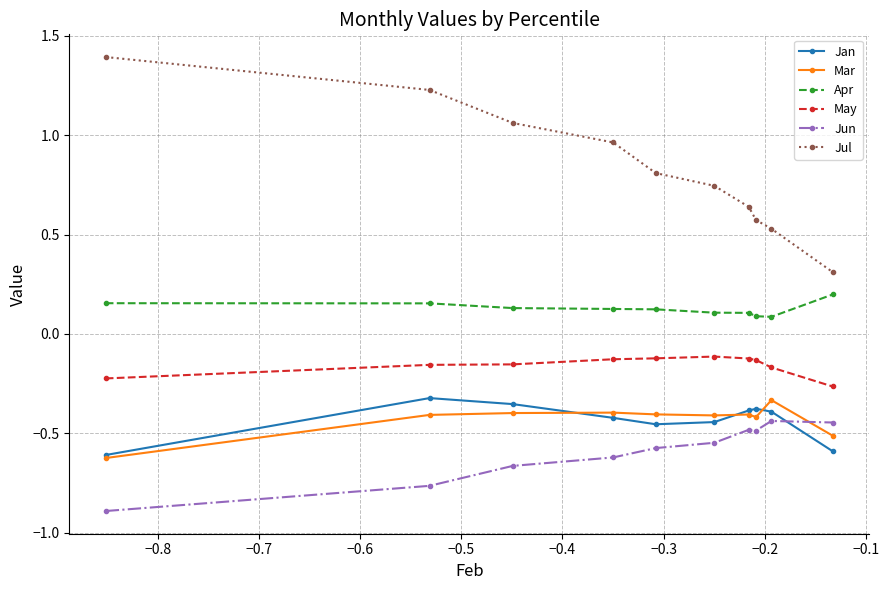

What is the average value of the Jul series?

0.8